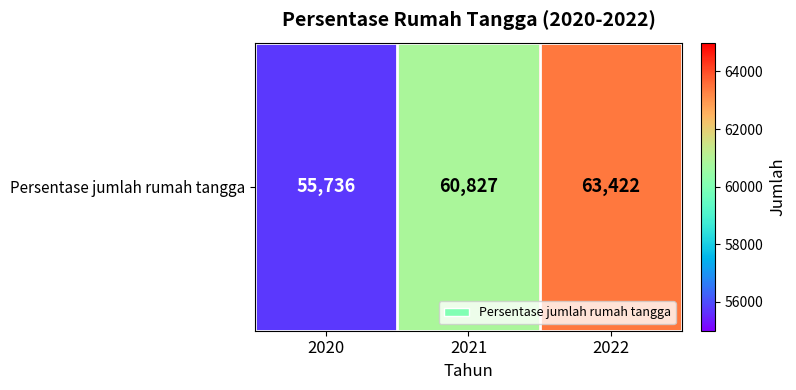

List the labels in order of value, smallest first.

2020, 2021, 2022